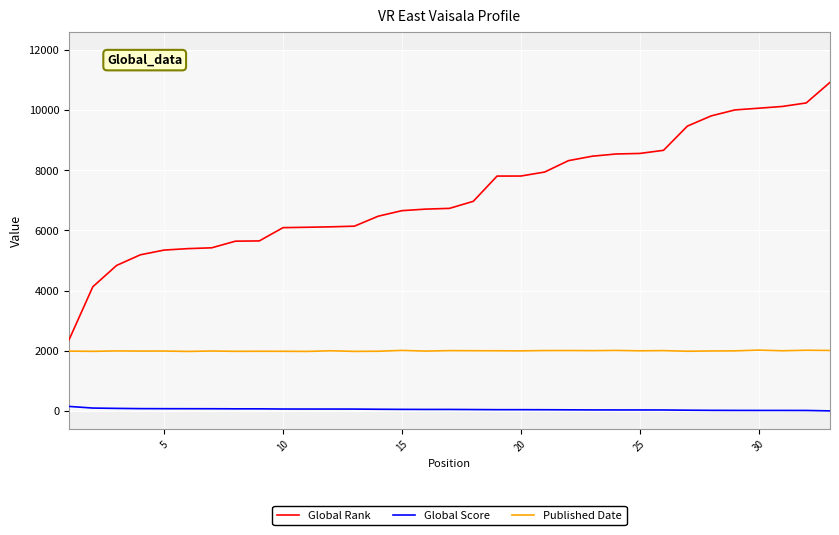

How many values in the Global Score series are below 52?

16